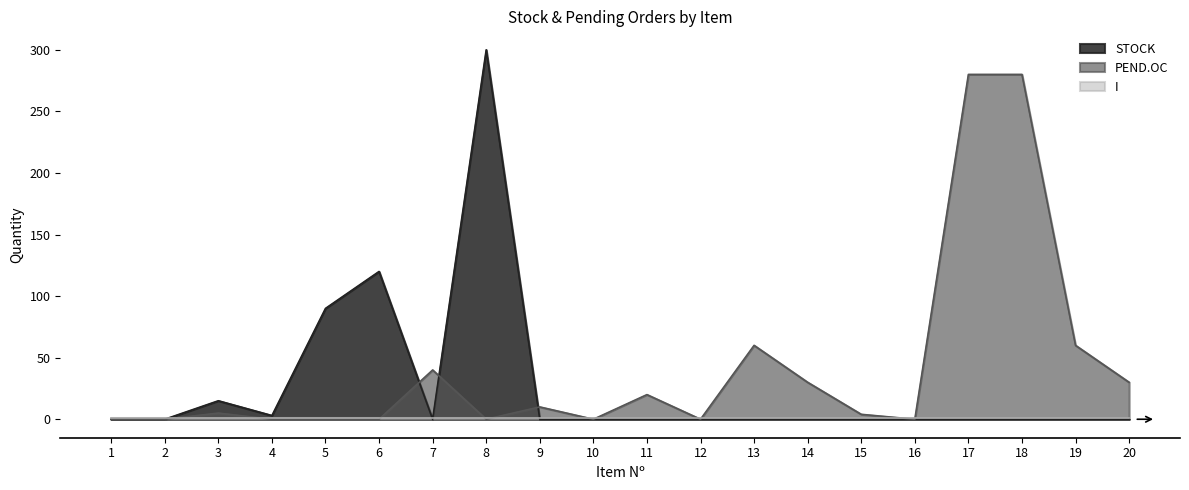

What is the highest value of the PEND.OC series?

280